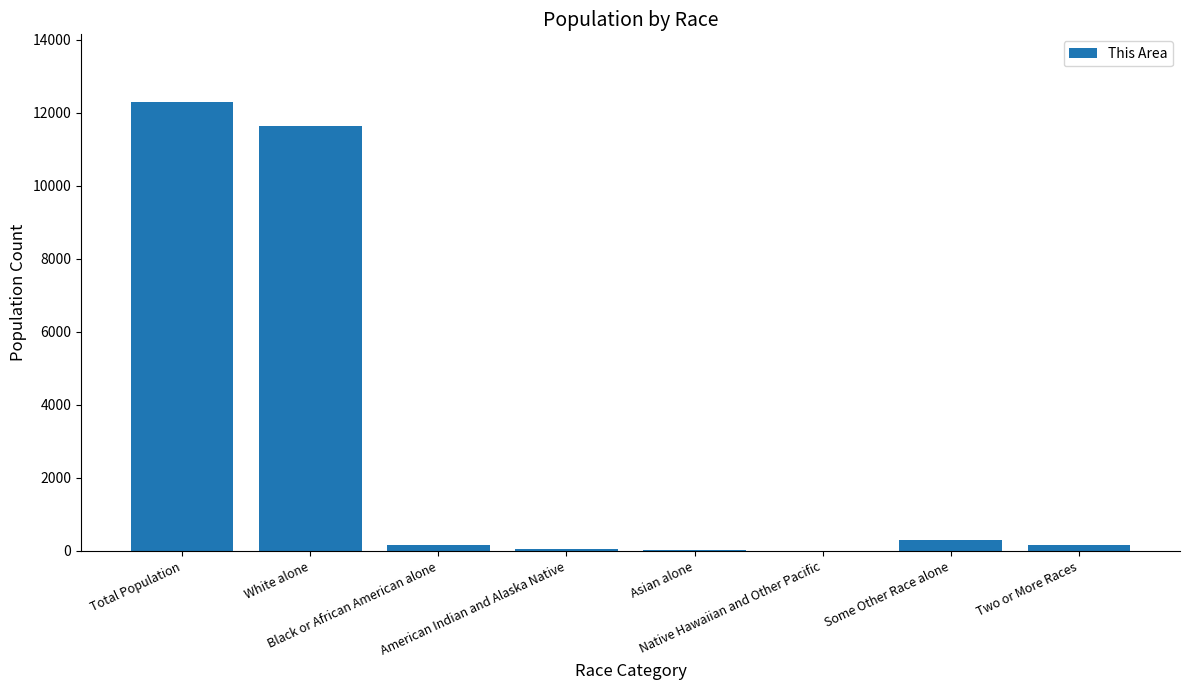

What is the greatest value displayed?

12302